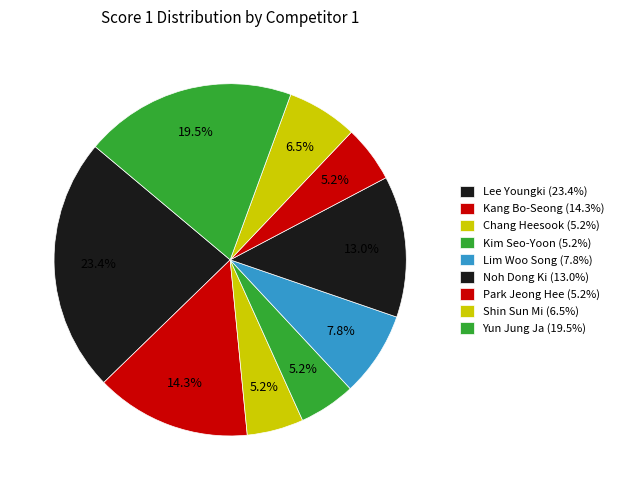

How many slices are in this pie chart?

9